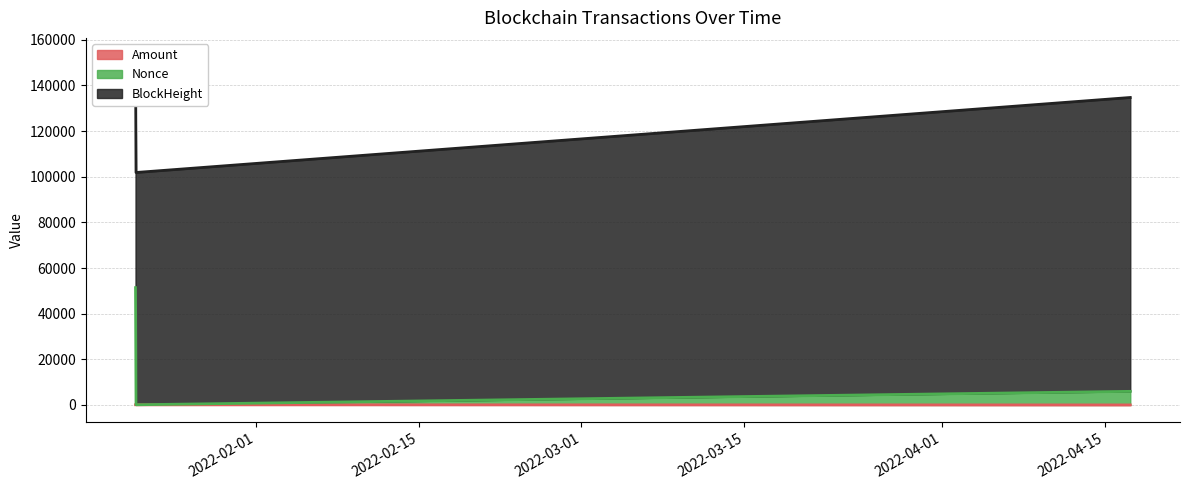

How many values in the Amount series exceed 67?

2